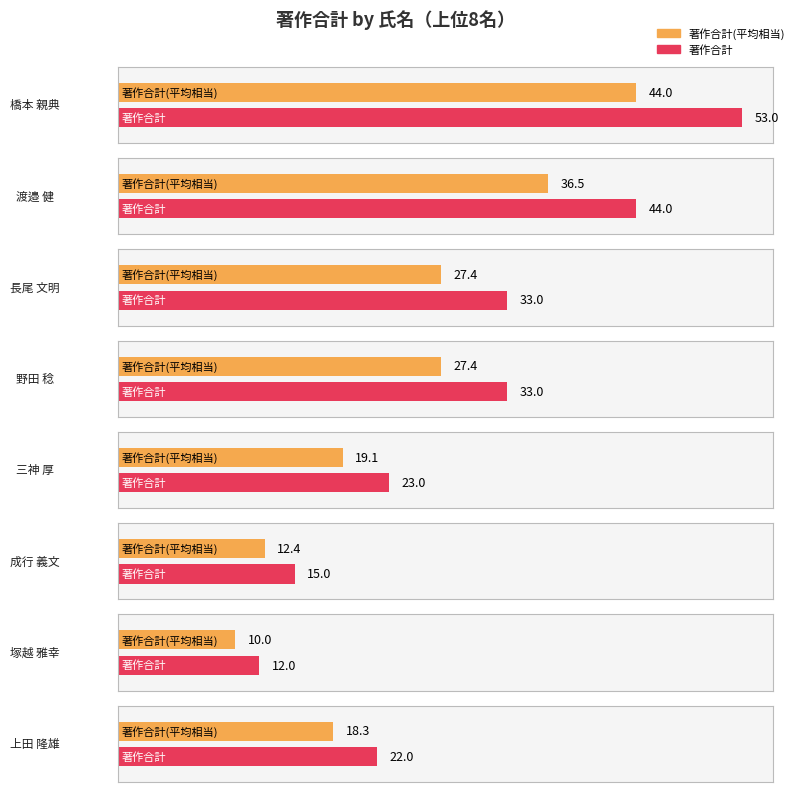

At which category is the sum across all series the highest?

橋本 親典